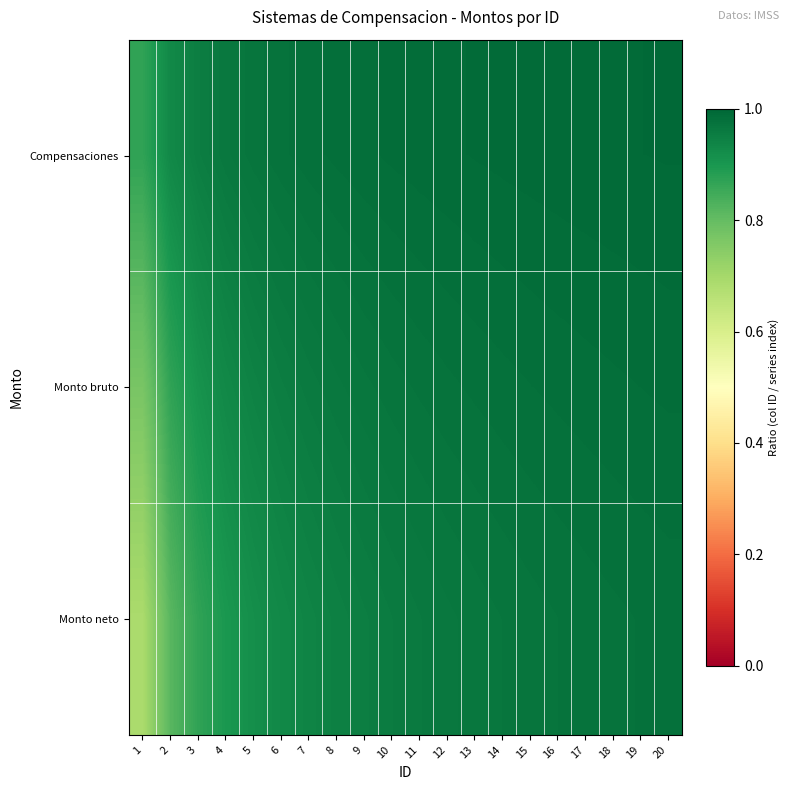

Which series has the largest total across all categories?

Compensaciones